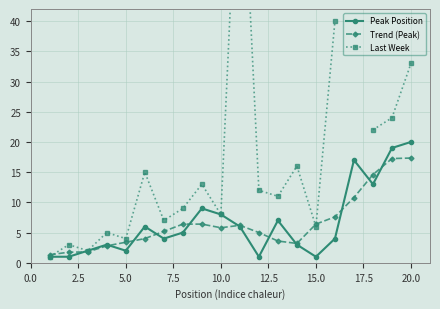

How many data points in Peak Position are less than 5?

10